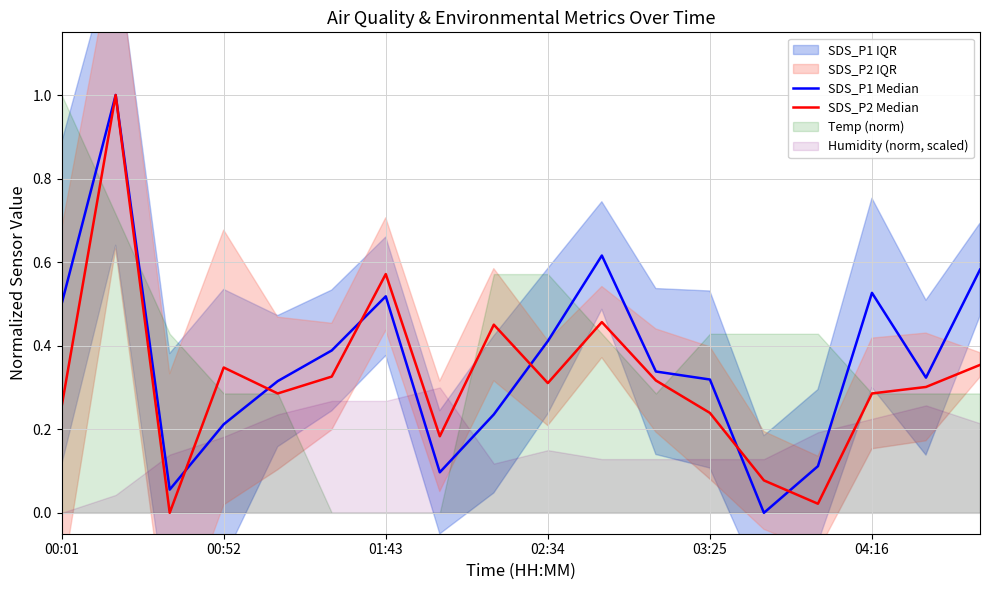

At 04:16, list the series in order from largest to smallest.

SDS_P1 Median, SDS_P2 Median